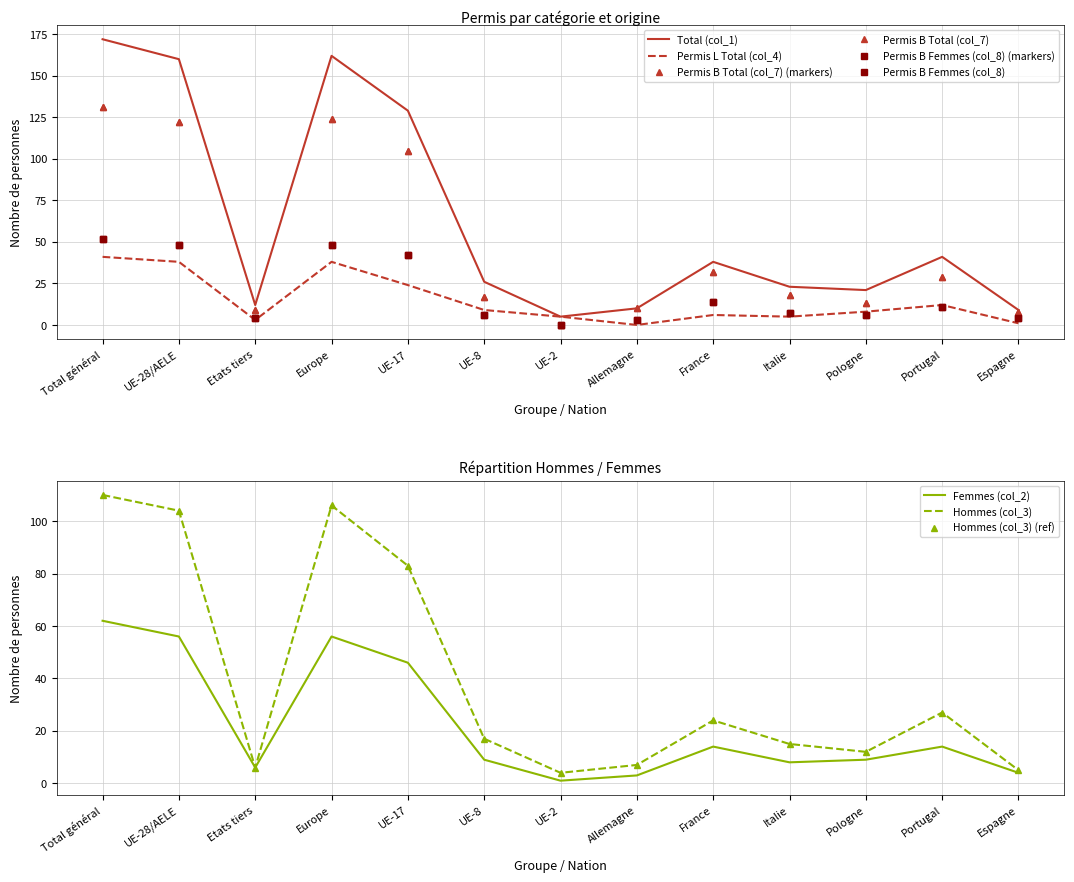

Reading left to right, list all the values displayed in this chart.

Total (col_1): 172	160	12	162	129	26	5	10	38	23	21	41	9
Femmes (col_2): 62	56	6	56	46	9	1	3	14	8	9	14	4
Hommes (col_3): 110	104	6	106	83	17	4	7	24	15	12	27	5
Permis L Total (col_4): 41	38	3	38	24	9	5	0	6	5	8	12	1
Permis B Total (col_7): 131	122	9	124	105	17	0	10	32	18	13	29	8
Permis B Femmes (col_8): 52	48	4	48	42	6	0	3	14	7	6	11	4